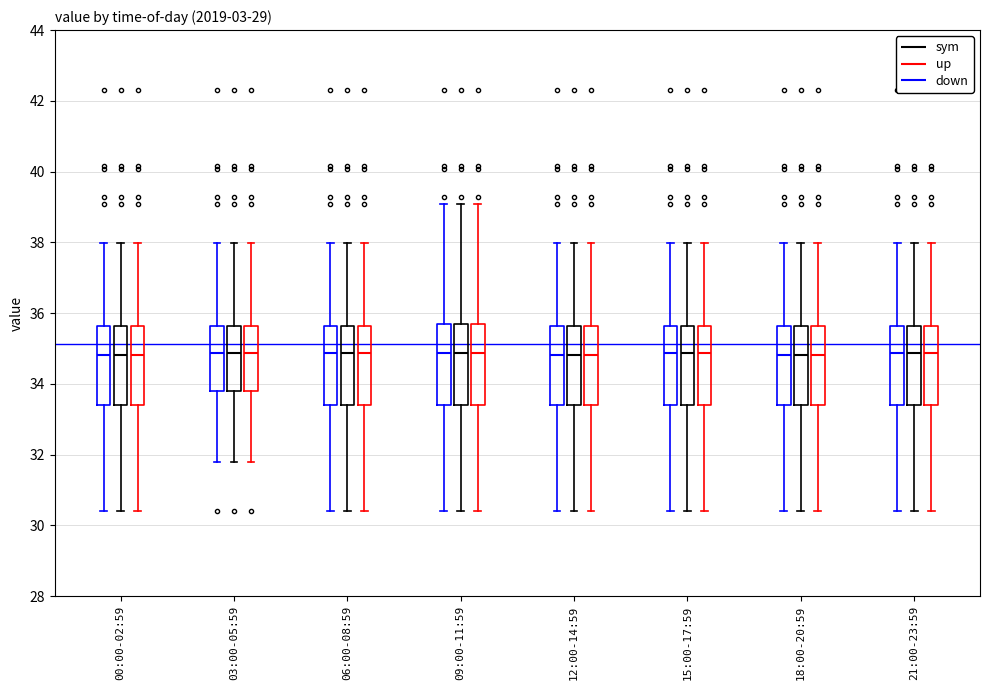

Reading left to right, transcribe this box plot: for each box, give where its median line is, the range the box spans, and where its two whiskers end, as read against the y-axis. The values are not printed on the chart, so give them approximately, as read against the axis.

00:00-02:59 (down): median 34.8, box 33.4 to 35.6, whiskers 30.4 to 38.0
00:00-02:59 (sym): median 34.8, box 33.4 to 35.6, whiskers 30.4 to 38.0
00:00-02:59 (up): median 34.8, box 33.4 to 35.6, whiskers 30.4 to 38.0
03:00-05:59 (down): median 34.8, box 33.8 to 35.6, whiskers 31.8 to 38.0
03:00-05:59 (sym): median 34.8, box 33.8 to 35.6, whiskers 31.8 to 38.0
03:00-05:59 (up): median 34.8, box 33.8 to 35.6, whiskers 31.8 to 38.0
06:00-08:59 (down): median 34.8, box 33.4 to 35.6, whiskers 30.4 to 38.0
06:00-08:59 (sym): median 34.8, box 33.4 to 35.6, whiskers 30.4 to 38.0
06:00-08:59 (up): median 34.8, box 33.4 to 35.6, whiskers 30.4 to 38.0
09:00-11:59 (down): median 34.8, box 33.4 to 35.8, whiskers 30.4 to 39.0
09:00-11:59 (sym): median 34.8, box 33.4 to 35.8, whiskers 30.4 to 39.0
09:00-11:59 (up): median 34.8, box 33.4 to 35.8, whiskers 30.4 to 39.0
12:00-14:59 (down): median 34.8, box 33.4 to 35.6, whiskers 30.4 to 38.0
12:00-14:59 (sym): median 34.8, box 33.4 to 35.6, whiskers 30.4 to 38.0
12:00-14:59 (up): median 34.8, box 33.4 to 35.6, whiskers 30.4 to 38.0
15:00-17:59 (down): median 34.8, box 33.4 to 35.6, whiskers 30.4 to 38.0
15:00-17:59 (sym): median 34.8, box 33.4 to 35.6, whiskers 30.4 to 38.0
15:00-17:59 (up): median 34.8, box 33.4 to 35.6, whiskers 30.4 to 38.0
18:00-20:59 (down): median 34.8, box 33.4 to 35.6, whiskers 30.4 to 38.0
18:00-20:59 (sym): median 34.8, box 33.4 to 35.6, whiskers 30.4 to 38.0
18:00-20:59 (up): median 34.8, box 33.4 to 35.6, whiskers 30.4 to 38.0
21:00-23:59 (down): median 34.8, box 33.4 to 35.6, whiskers 30.4 to 38.0
21:00-23:59 (sym): median 34.8, box 33.4 to 35.6, whiskers 30.4 to 38.0
21:00-23:59 (up): median 34.8, box 33.4 to 35.6, whiskers 30.4 to 38.0